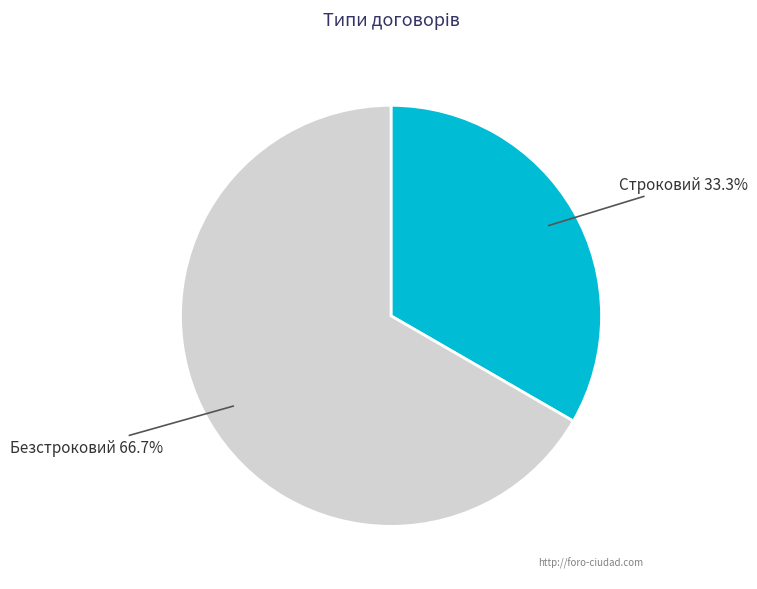

Does any single category account for the majority?

Yes